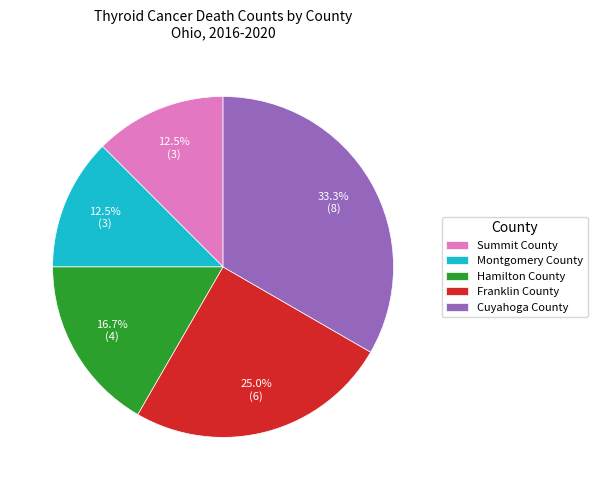

How many segments does this pie chart have?

5